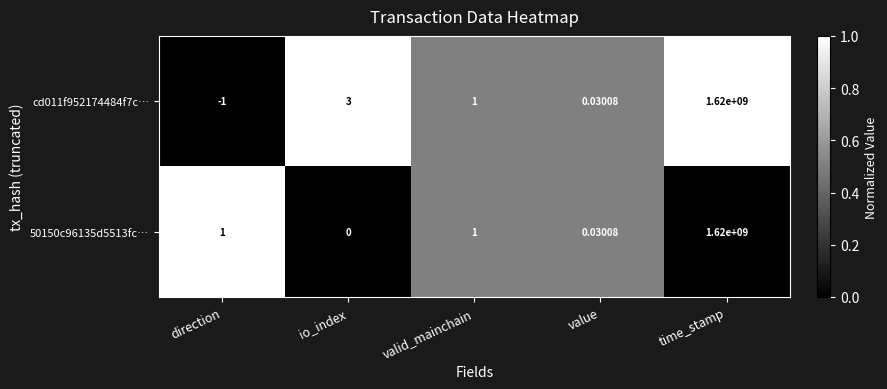

Rank the categories by cd011f952174484f7c… value from lowest to highest.

direction, value, valid_mainchain, io_index, time_stamp